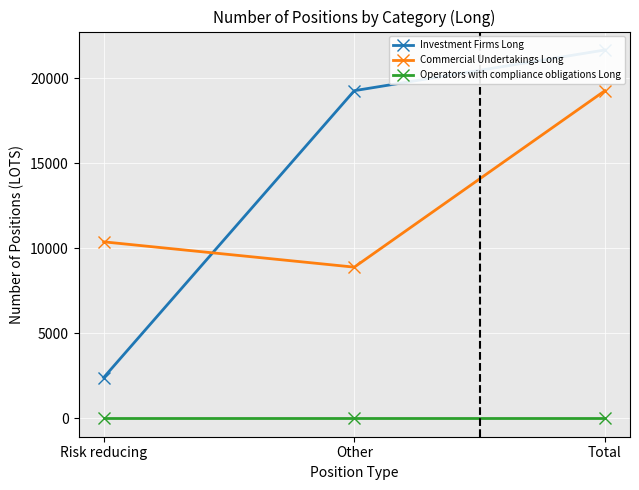

How many values in the Investment Firms Long series are below 19282?

1